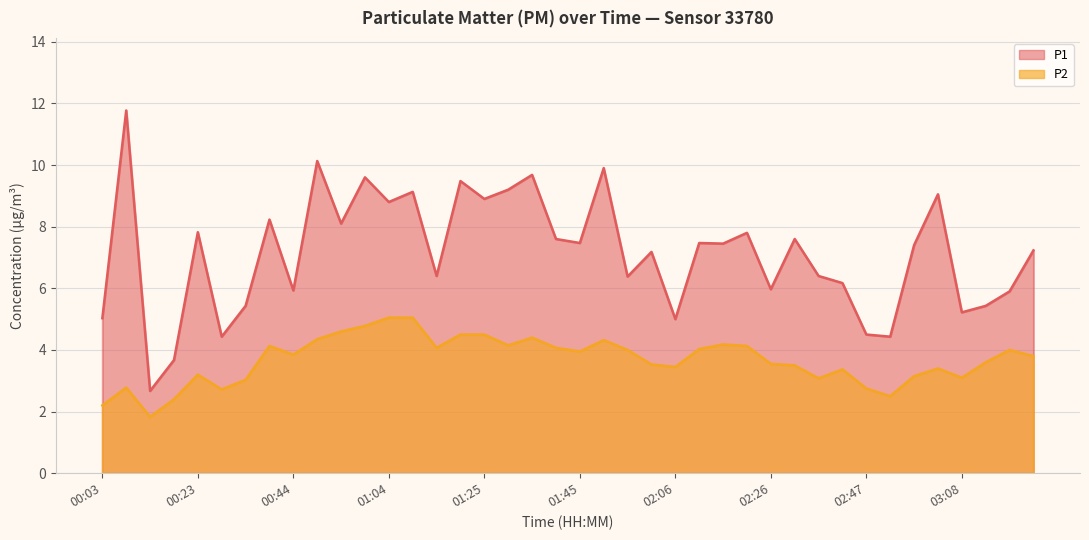

Rank the categories by P2 value from highest to lowest.

01:04, 01:10, 00:59, 00:54, 01:20, 01:25, 01:35, 00:49, 01:50, 02:16, 01:30, 00:39, 02:21, 01:15, 01:40, 02:11, 01:55, 03:18, 01:45, 00:44, 03:23, 03:13, 02:26, 02:01, 02:31, 02:06, 03:02, 02:42, 00:23, 02:57, 03:08, 02:37, 00:33, 00:08, 02:47, 00:28, 02:52, 00:18, 00:03, 00:13